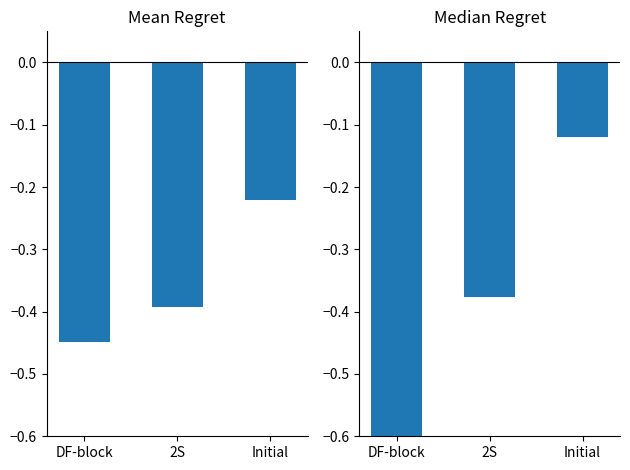

Which label corresponds to the smallest value in the chart?

DF-block